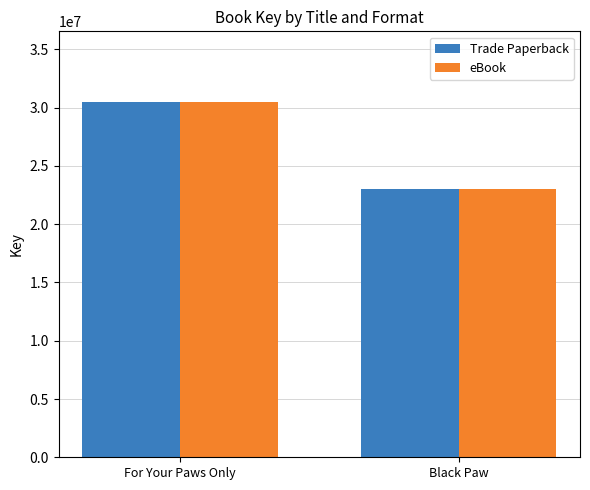

What is the total value across all series at For Your Paws Only?

60916106